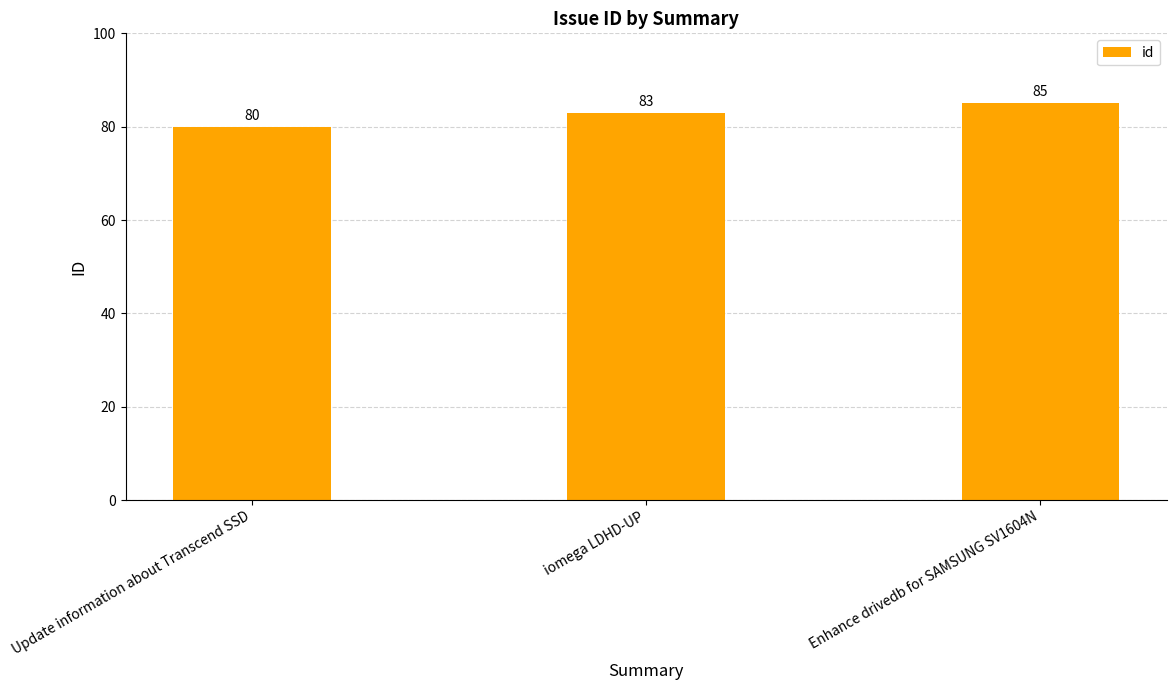

What is the difference between the values at iomega LDHD-UP and Enhance drivedb for SAMSUNG SV1604N?

2